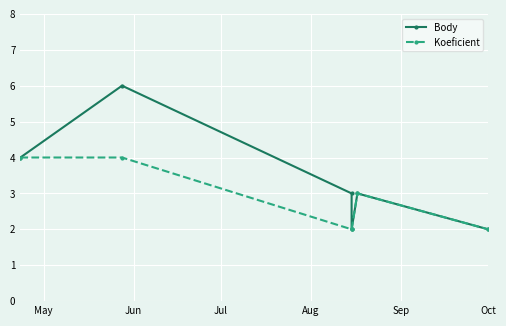

What value does the Koeficient series have at Jul?

2